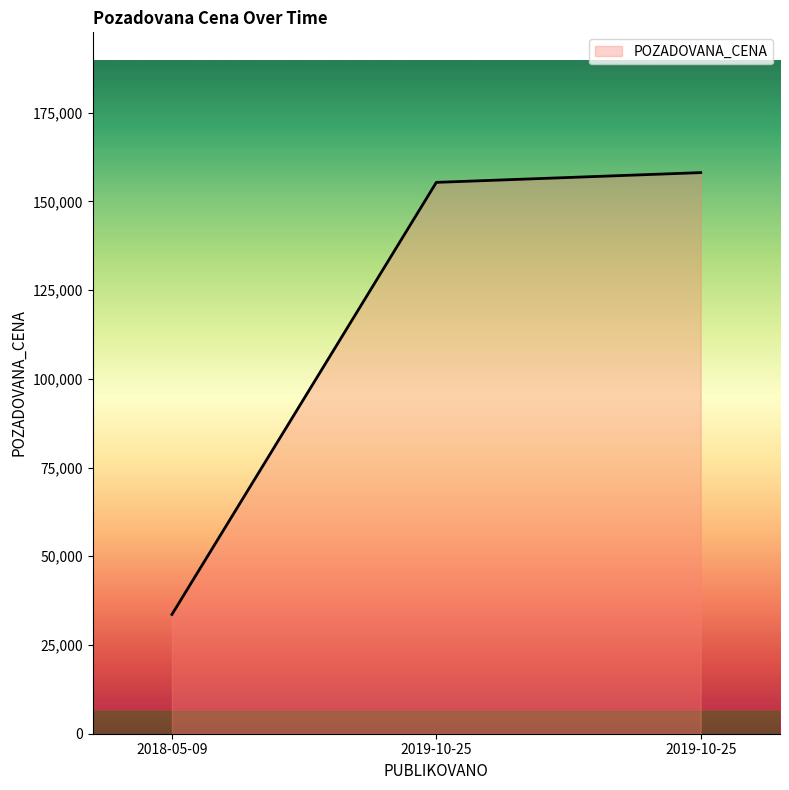

Count the number of data series in this chart.

1